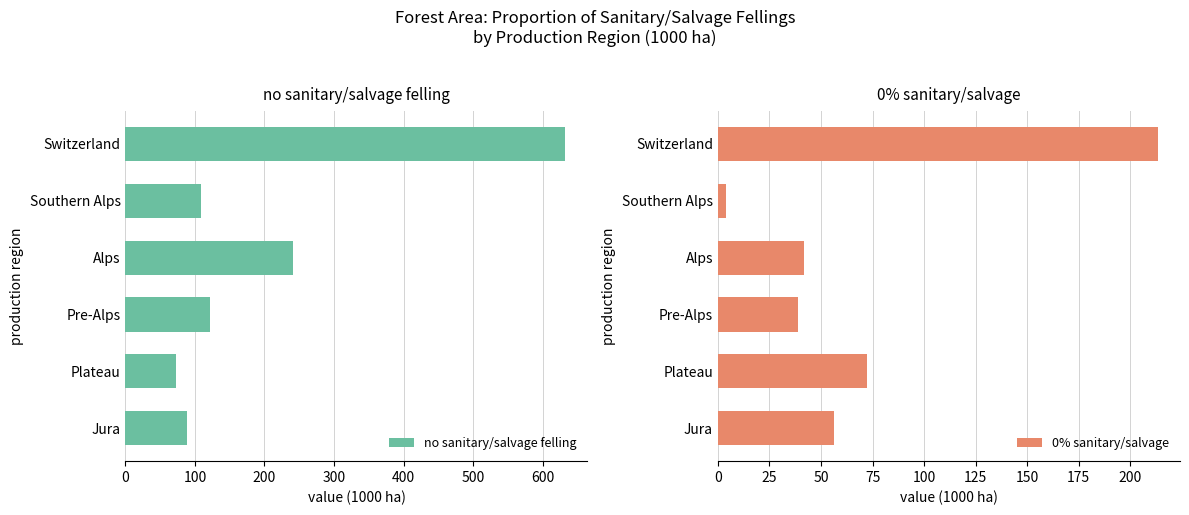

Which series has the widest spread of values?

no sanitary/salvage felling